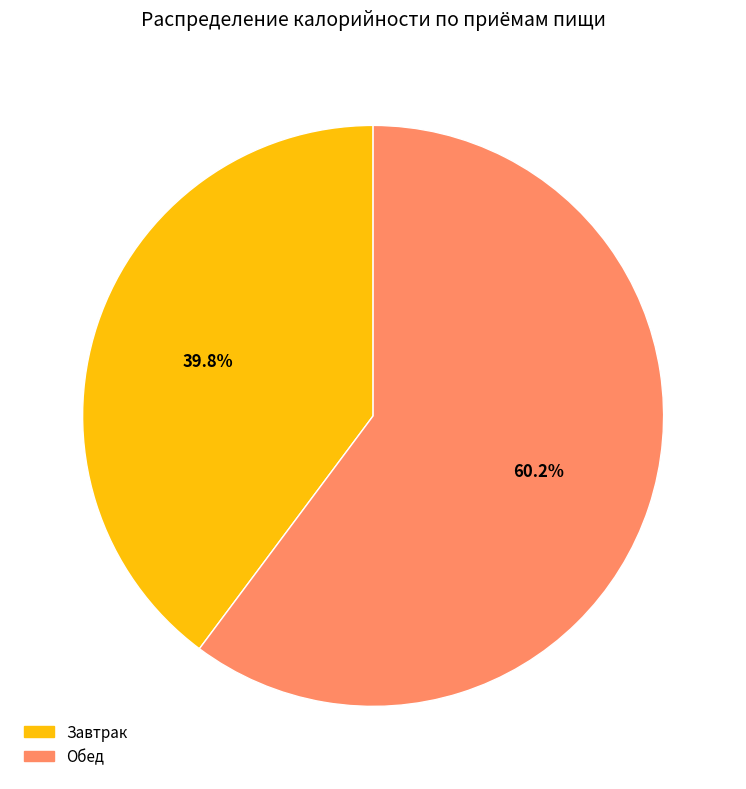

Which category has the smallest portion of the pie?

Завтрак